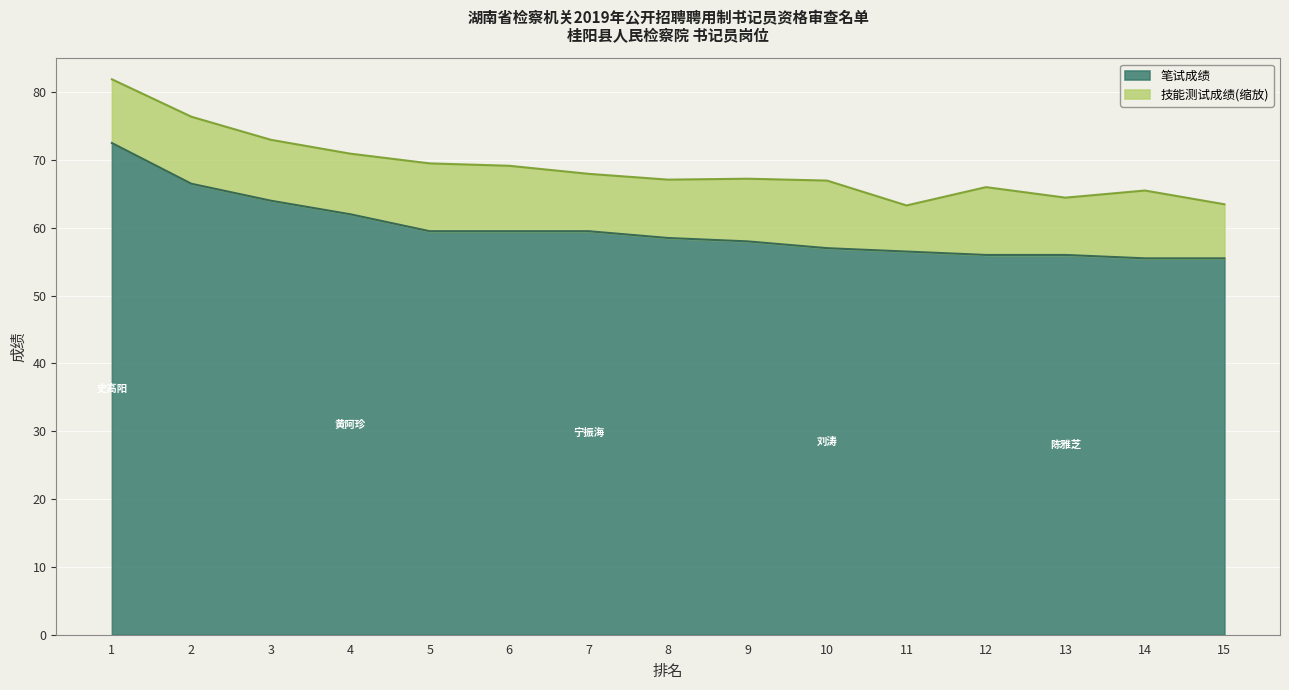

Reading left to right, what are all the values shown in this chart?

1=72.5	2=66.5	3=64.0	4=62.0	5=59.5	6=59.5	7=59.5	8=58.5	9=58.0	10=57.0	11=56.5	12=56.0	13=56.0	14=55.5	15=55.5